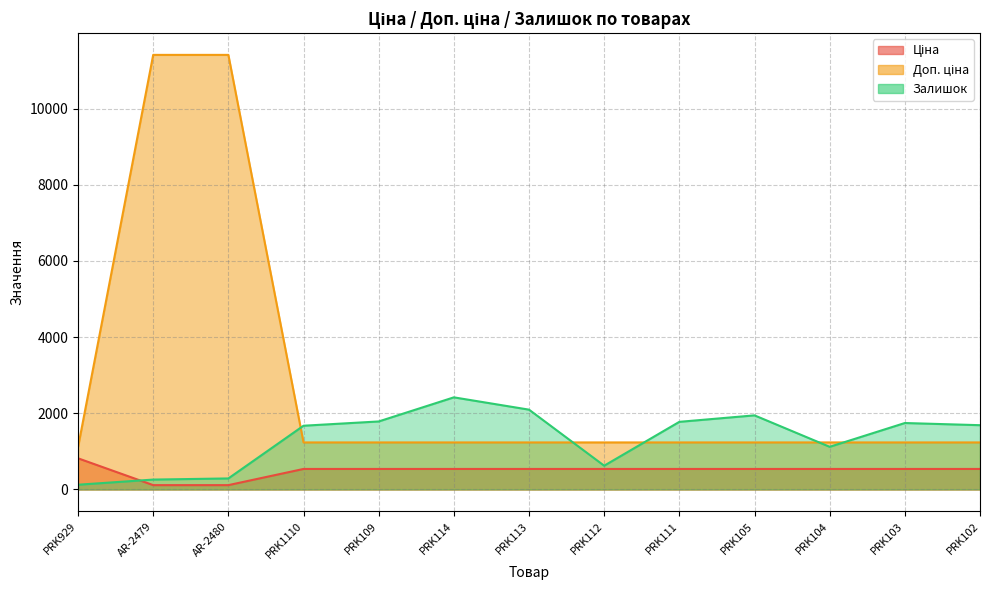

How many data points in Залишок are less than 1688?

6